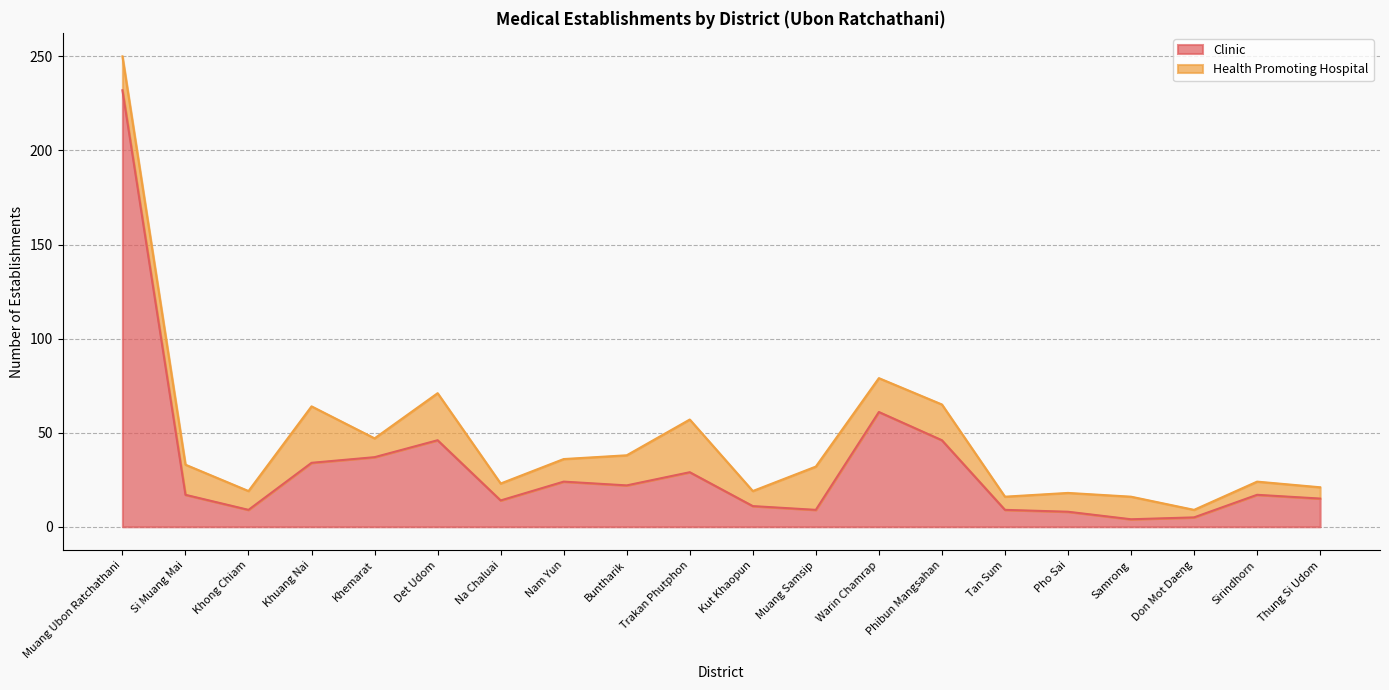

The value at Muang Samsip is 6. True or false?

False